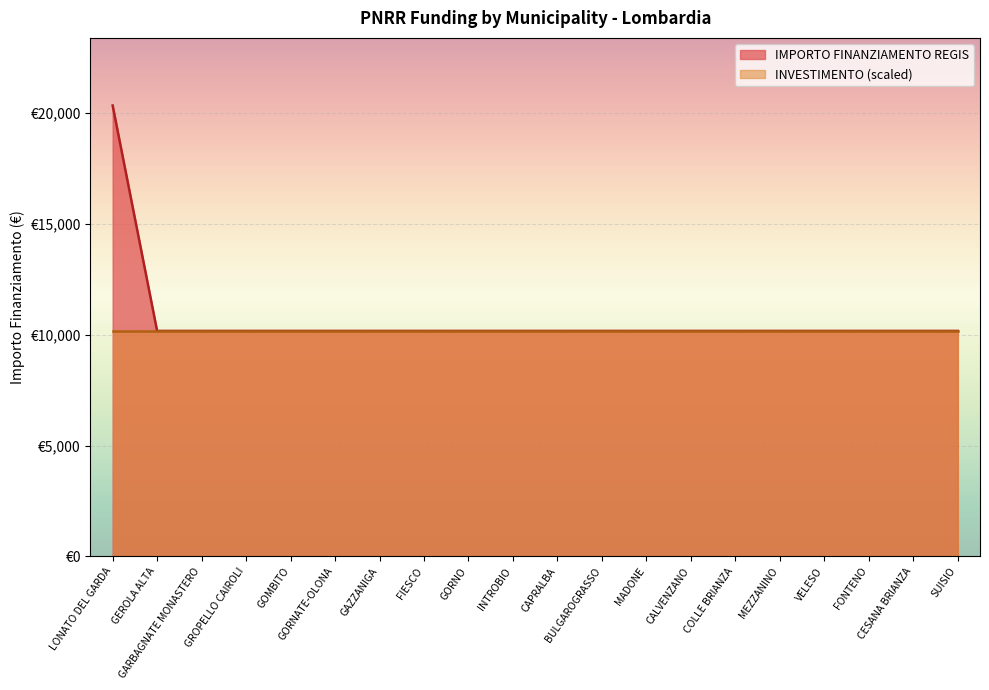

Which category has the highest value across all series?

LONATO DEL GARDA